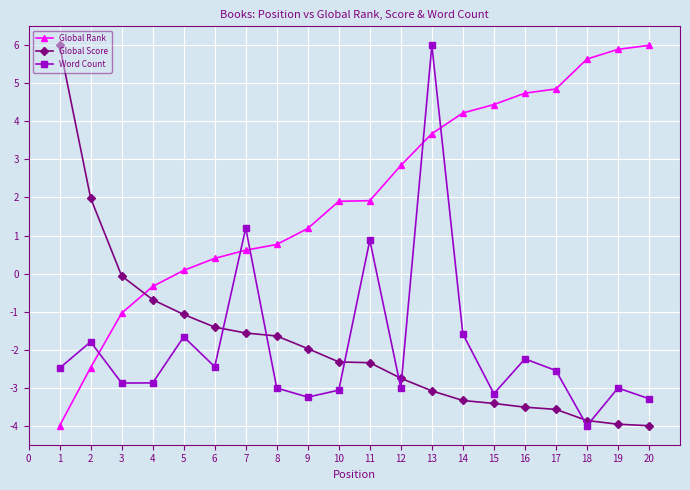

How many times do Global Rank and Global Score cross each other?

1